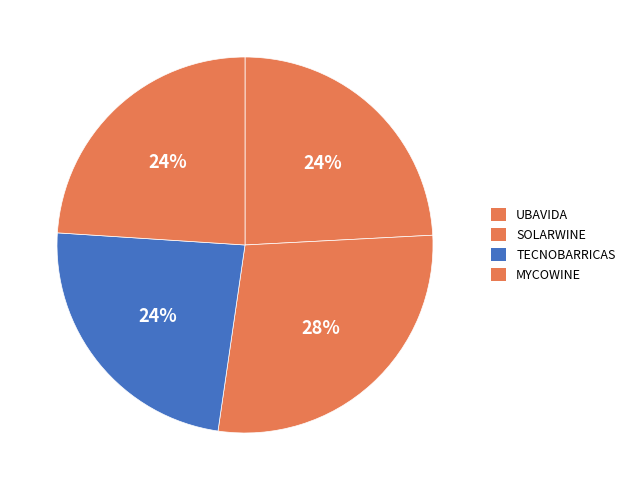

Is it true that TECNOBARRICAS is 24% of the pie?

True